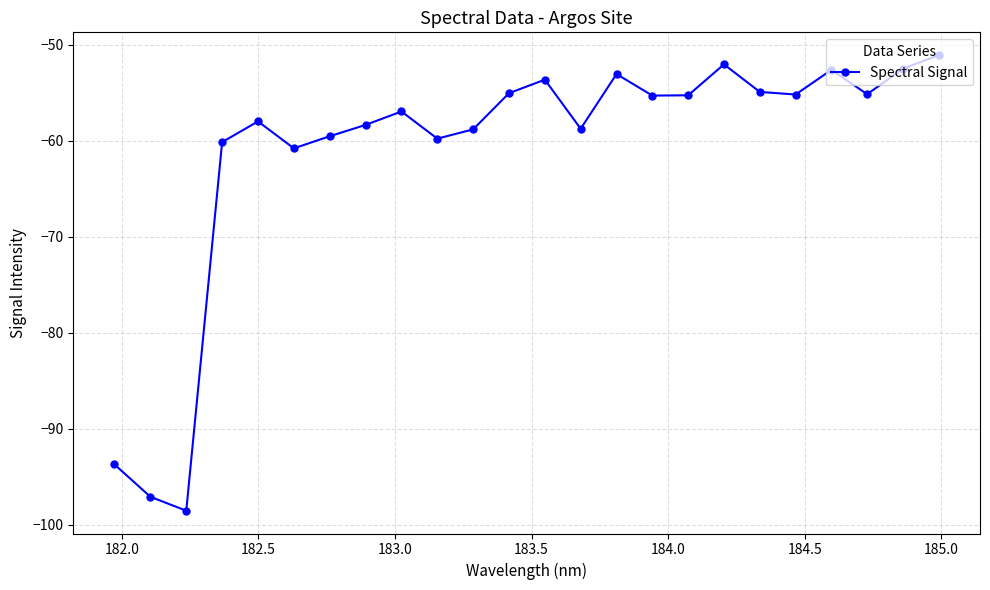

What is the difference between the second highest and second lowest values?

45.1